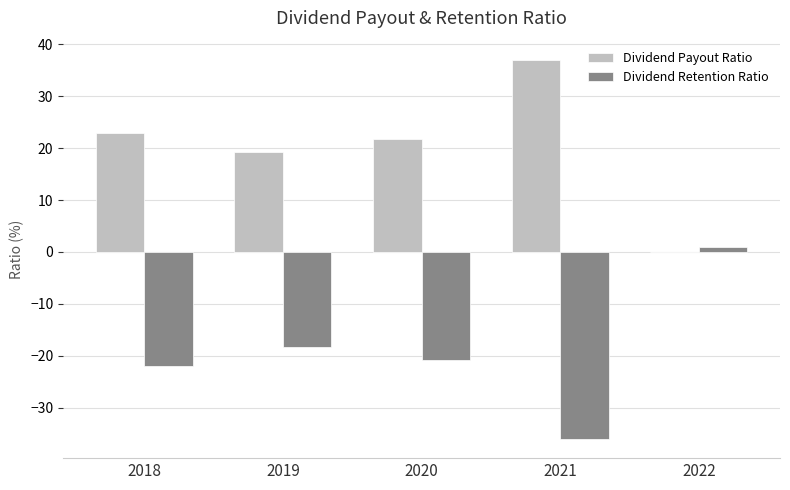

What is the total value across all series at 2021?

1.0